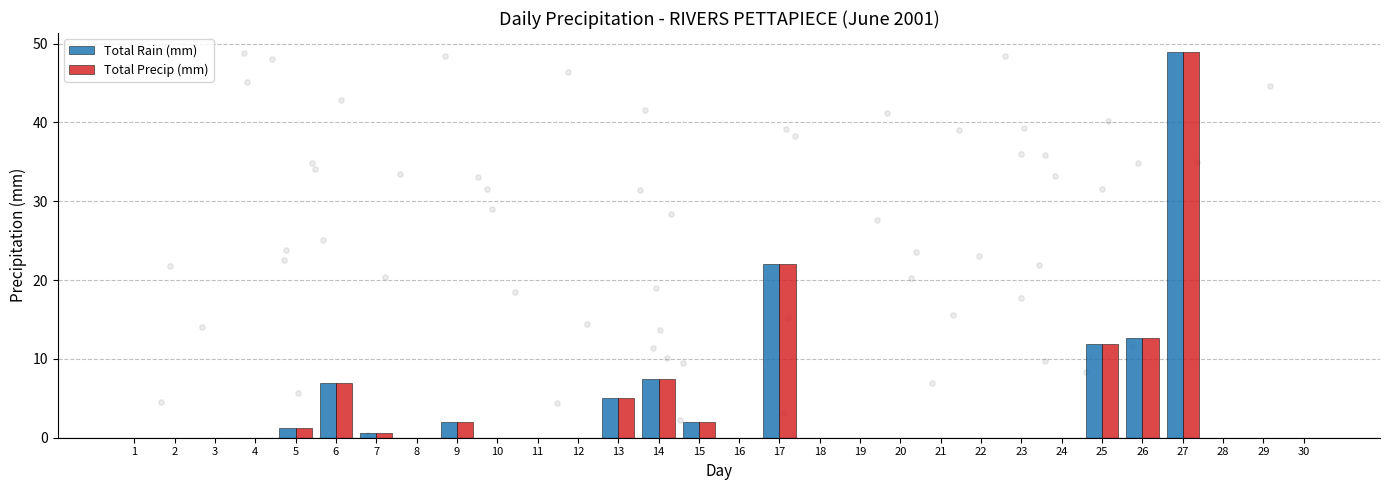

Which series has the largest total across all categories?

Total Rain (mm)